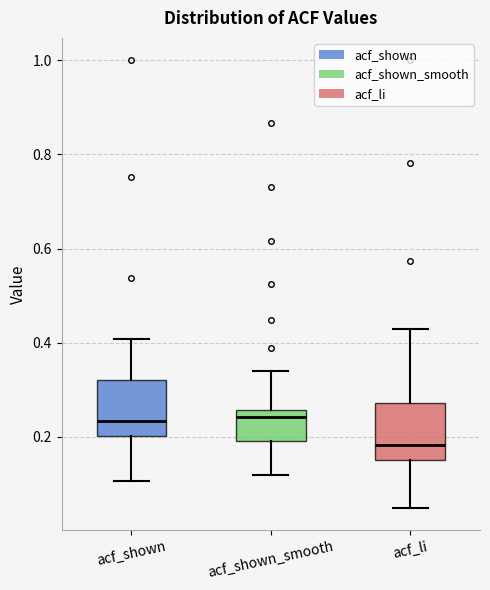

Where does the lower whisker of the box for acf_shown_smooth end on the y-axis? The values are not printed on the chart, so give them approximately, as read against the axis.

0.12